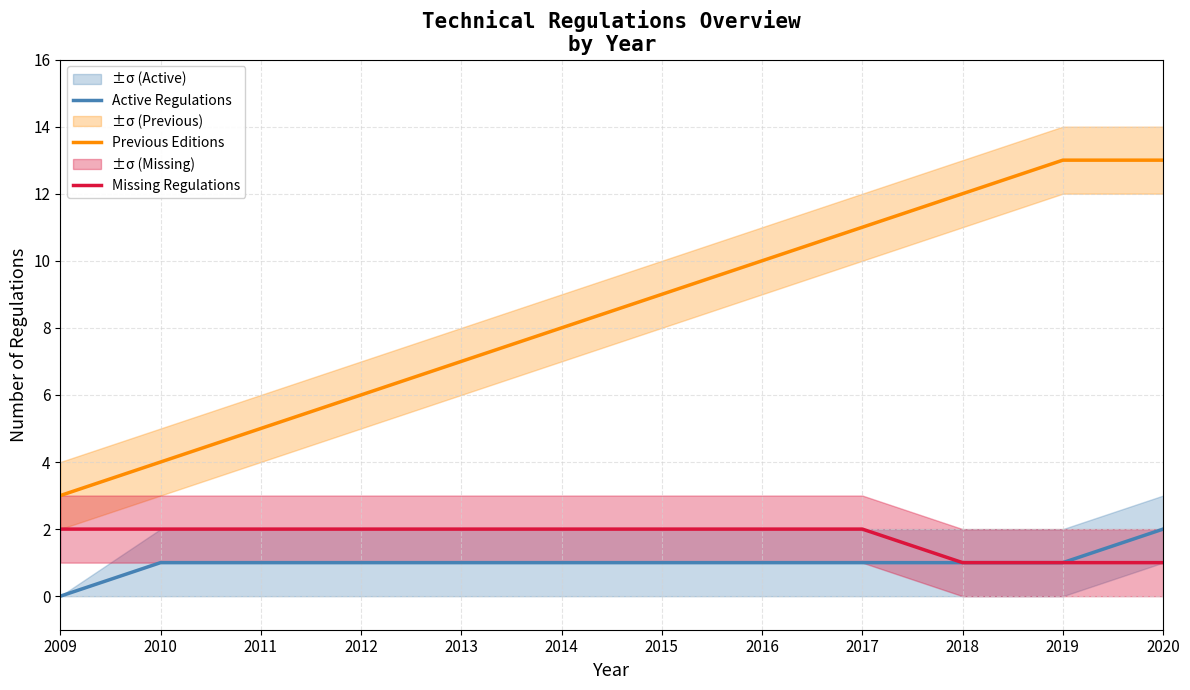

What are all the series names shown in the legend?

Active Regulations, Previous Editions, Missing Regulations